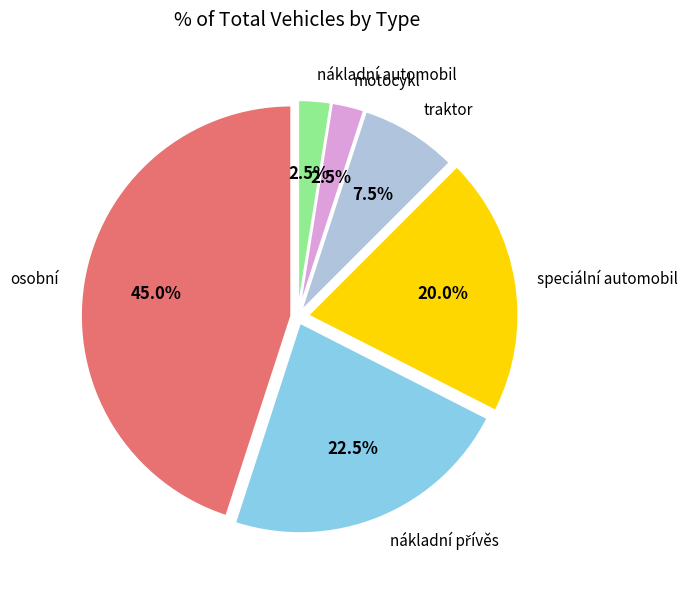

Does any single category account for the majority?

No